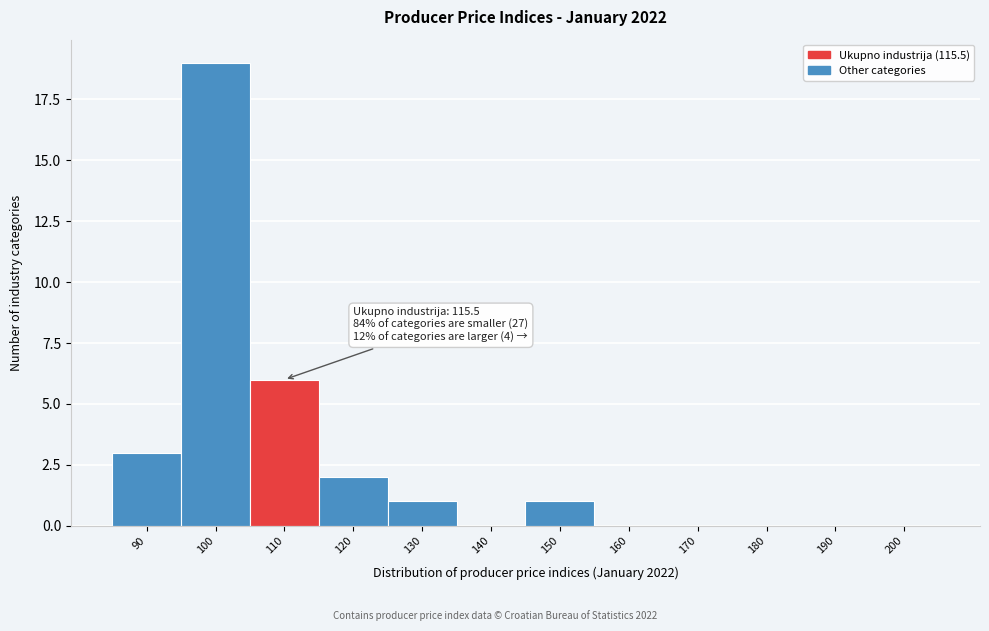

Reading left to right, extract all data points from this chart.

90=3	100=19	110=6	120=2	130=1	140=0	150=1	160=0	170=0	180=0	190=0	200=0